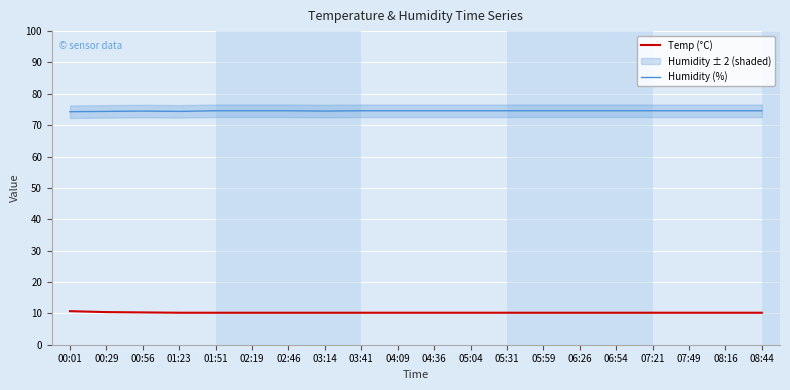

True or false: Temp (°C) and Humidity (%) intersect in this chart.

False